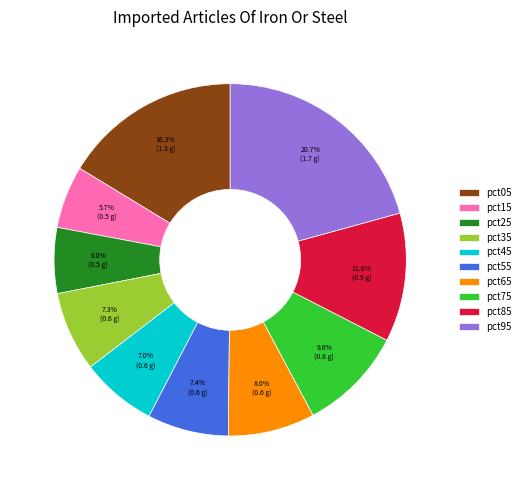

To the nearest percent, what portion does pct05 represent?

16%